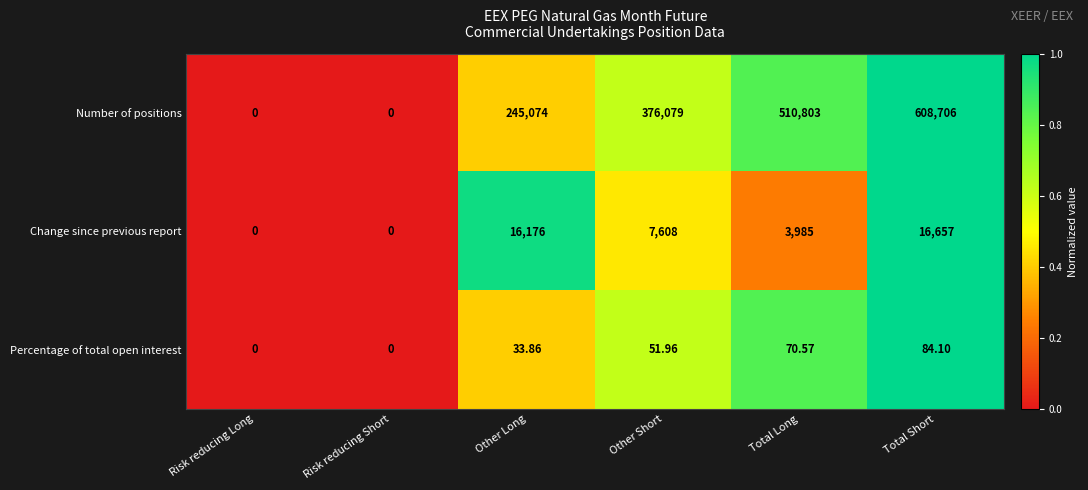

Rank the series by their maximum value, from lowest to highest.

Percentage of total open interest, Change since previous report, Number of positions